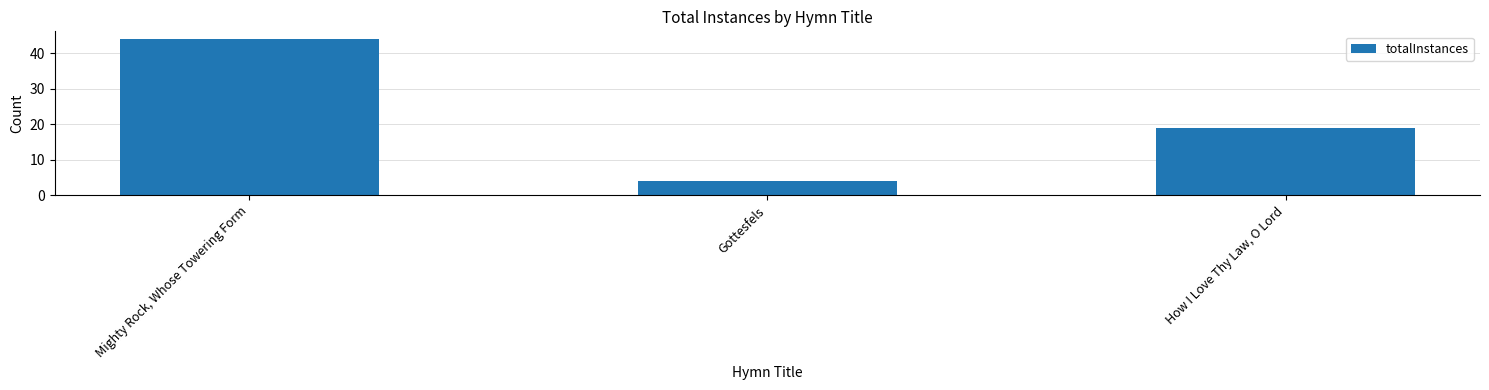

The value at Gottesfels is 6. True or false?

False